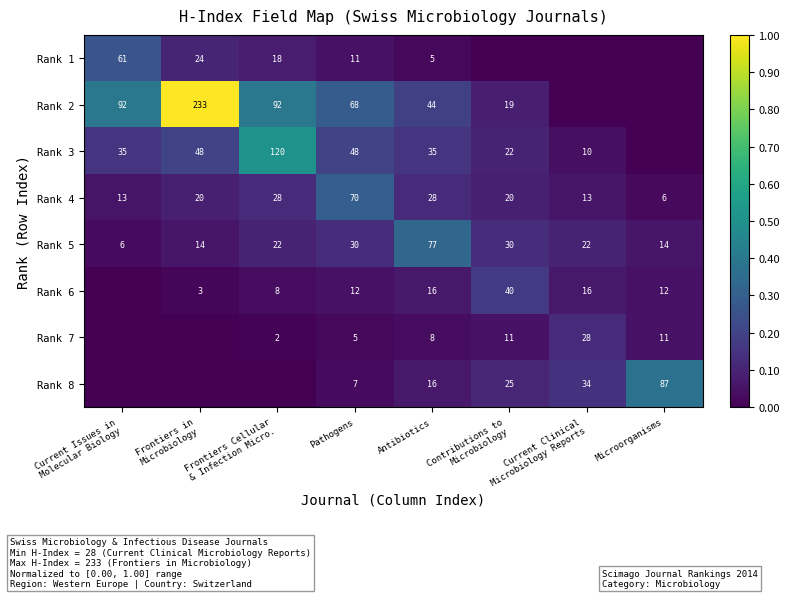

How many values in the Rank 5 series are below 22?

3